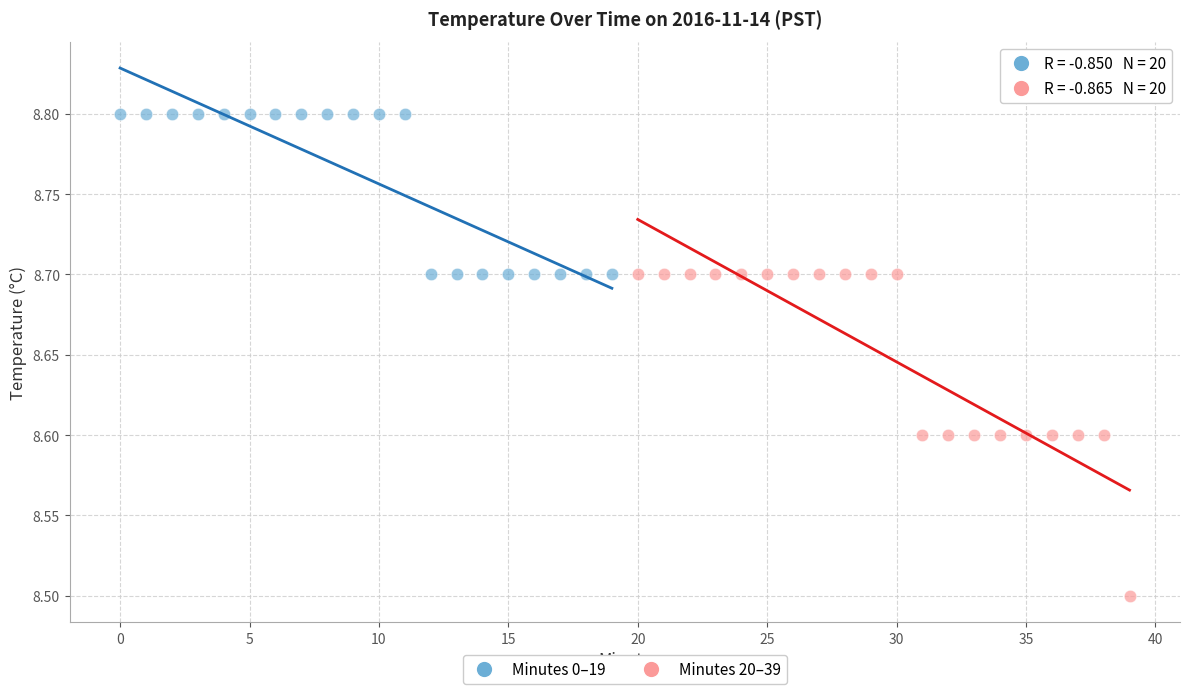

Which series has the widest spread of Y values?

Minutes 20–39